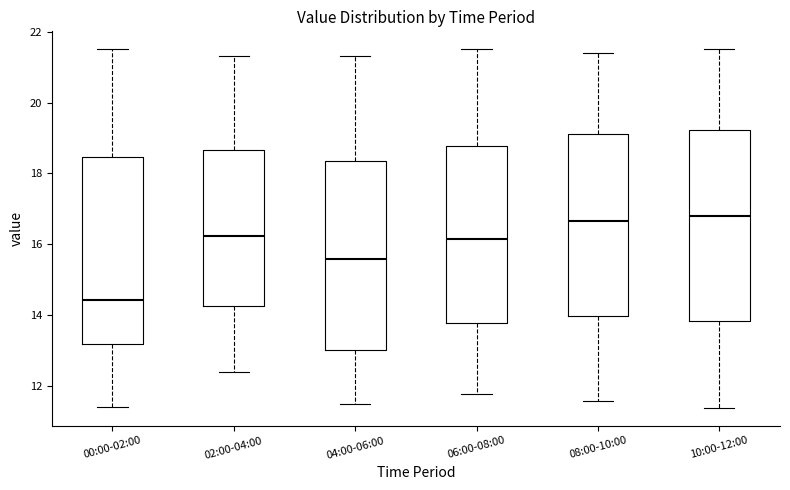

Reading left to right, read every box against the y-axis: the position of its median line, the range the box covers, and the ends of its whiskers. The values are not printed on the chart, so give them approximately, as read against the axis.

00:00-02:00: median 14.4, box 13.2 to 18.4, whiskers 11.4 to 21.6
02:00-04:00: median 16.2, box 14.2 to 18.6, whiskers 12.4 to 21.4
04:00-06:00: median 15.6, box 13.0 to 18.4, whiskers 11.6 to 21.4
06:00-08:00: median 16.2, box 13.8 to 18.8, whiskers 11.8 to 21.6
08:00-10:00: median 16.6, box 14.0 to 19.2, whiskers 11.6 to 21.4
10:00-12:00: median 16.8, box 13.8 to 19.2, whiskers 11.4 to 21.6